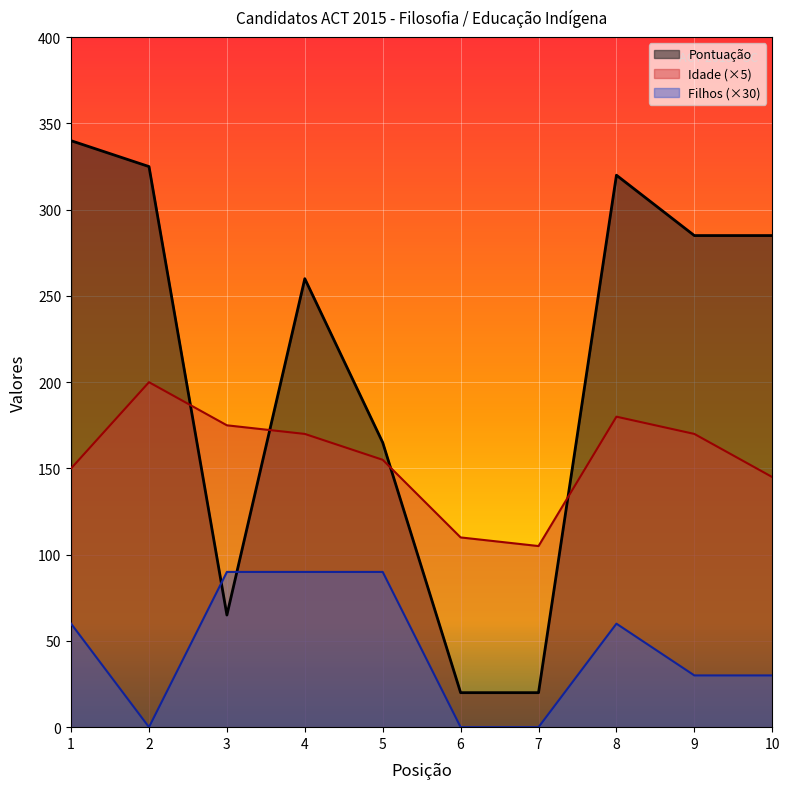

What is the difference between the Pontuação values at 3 and 7?

45